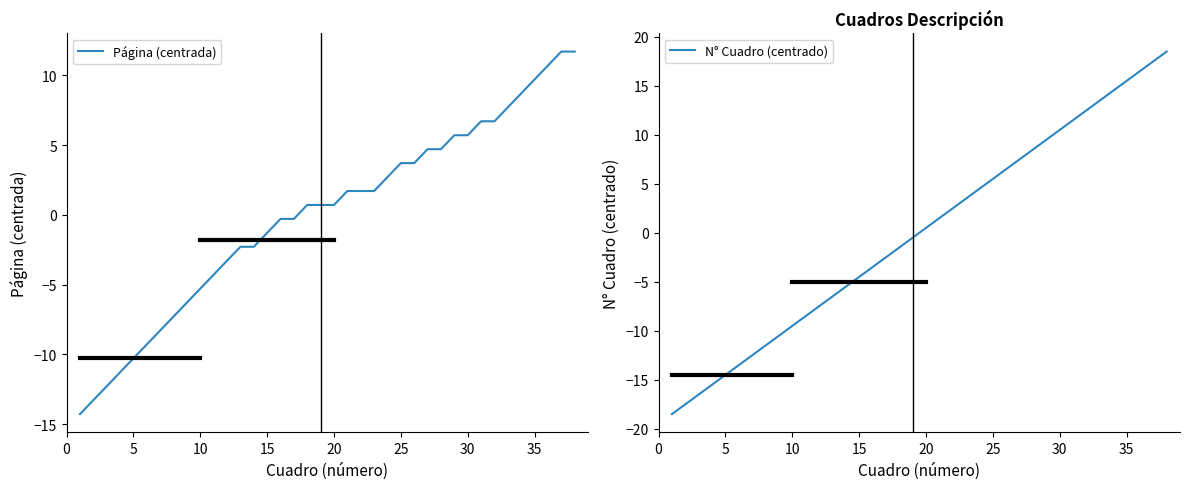

What is the total value across all series at 20?

-24.8